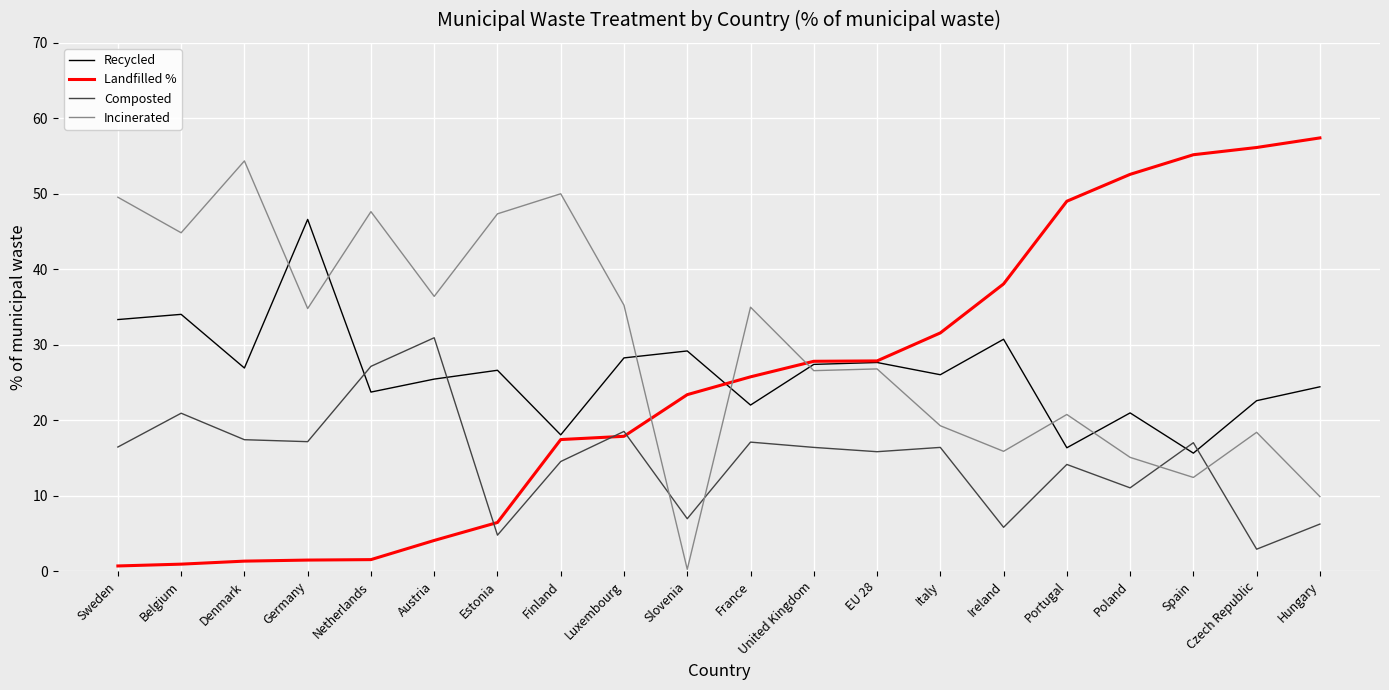

What is the total value across all series at Portugal?

100.2